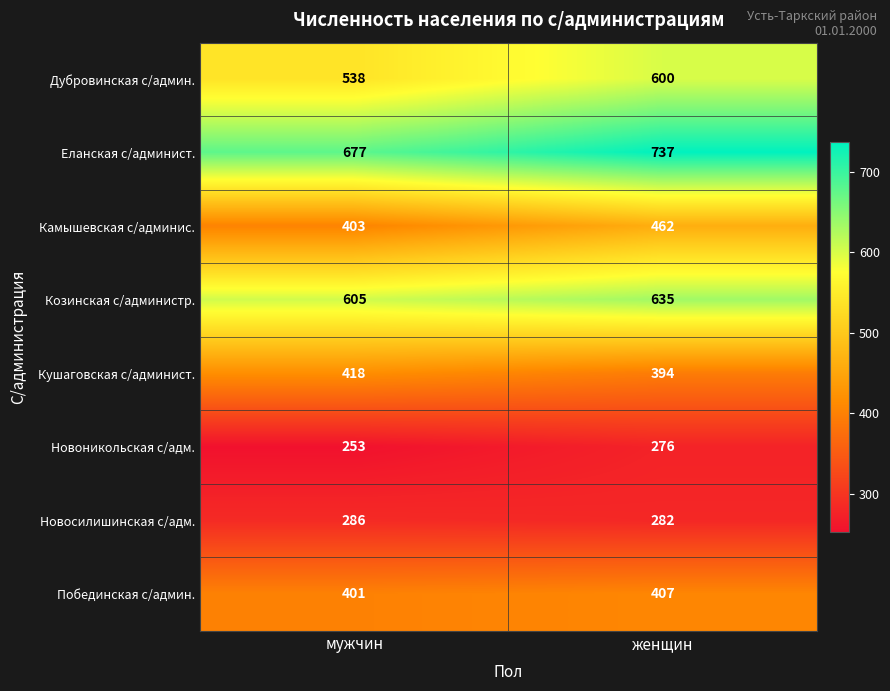

Which label corresponds to the largest value in the chart?

женщин